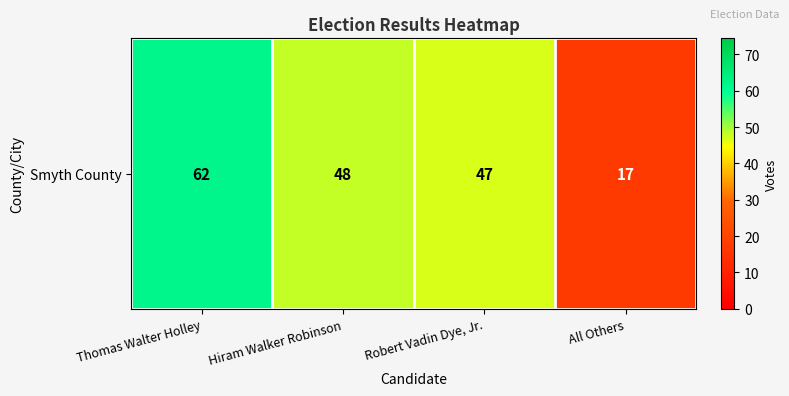

What is the ratio of the value at Robert Vadin Dye, Jr. to the value at All Others?

2.8